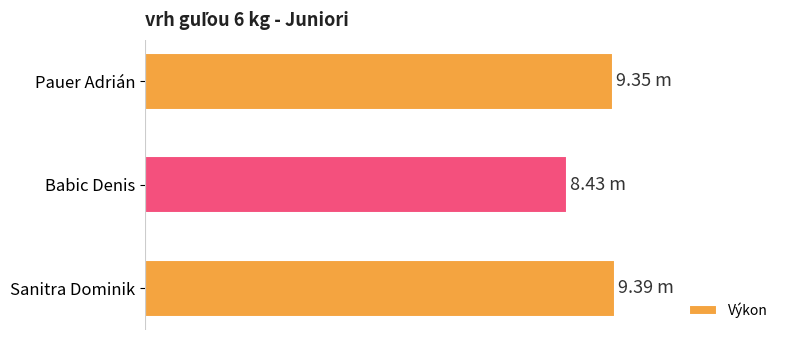

Does the chart contain any negative values?

No